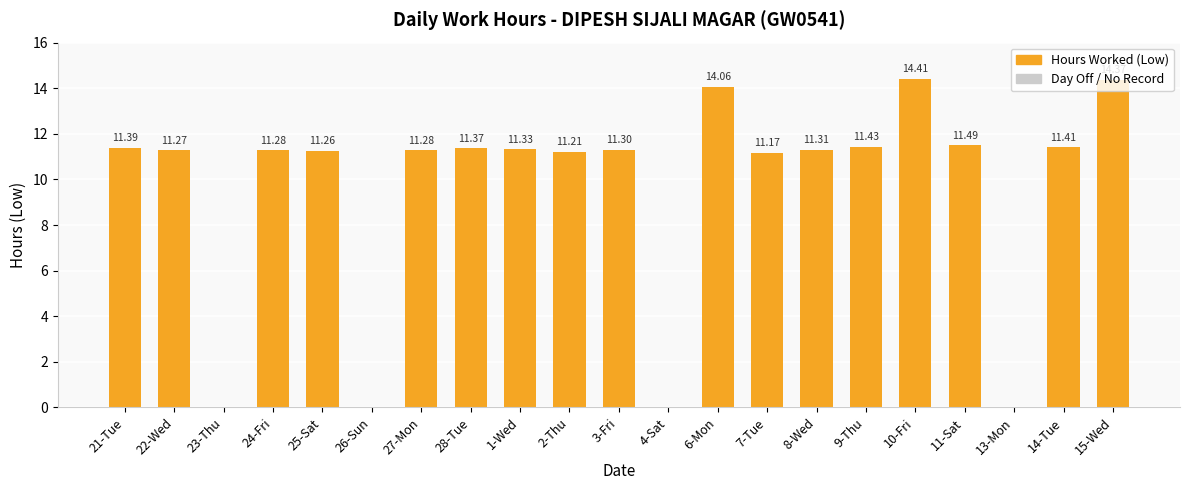

Read the value at 28-Tue.

11.4